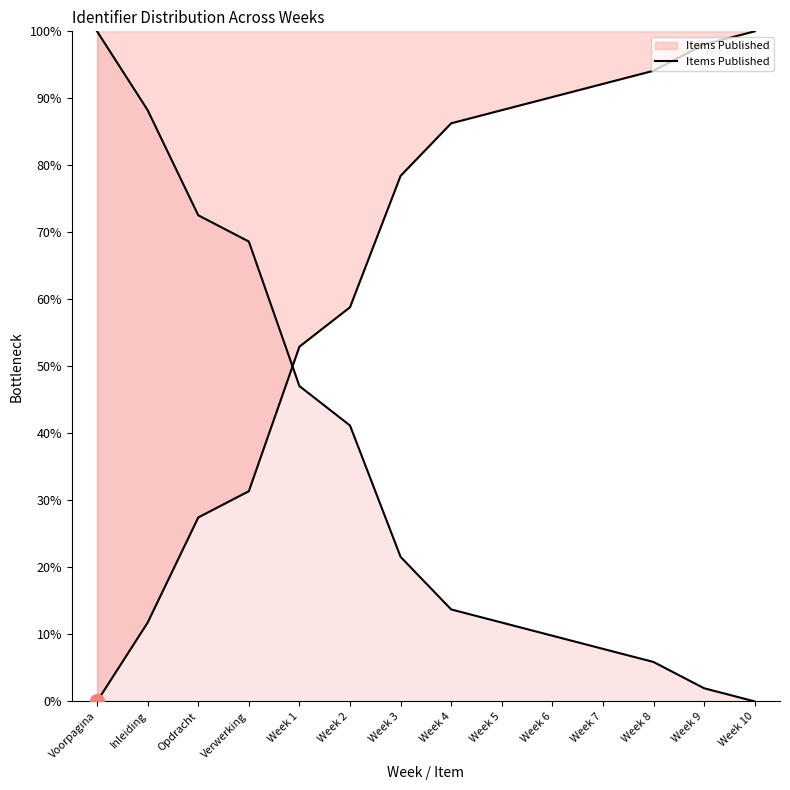

Which has a higher value, Week 2 or Week 1?

Week 2